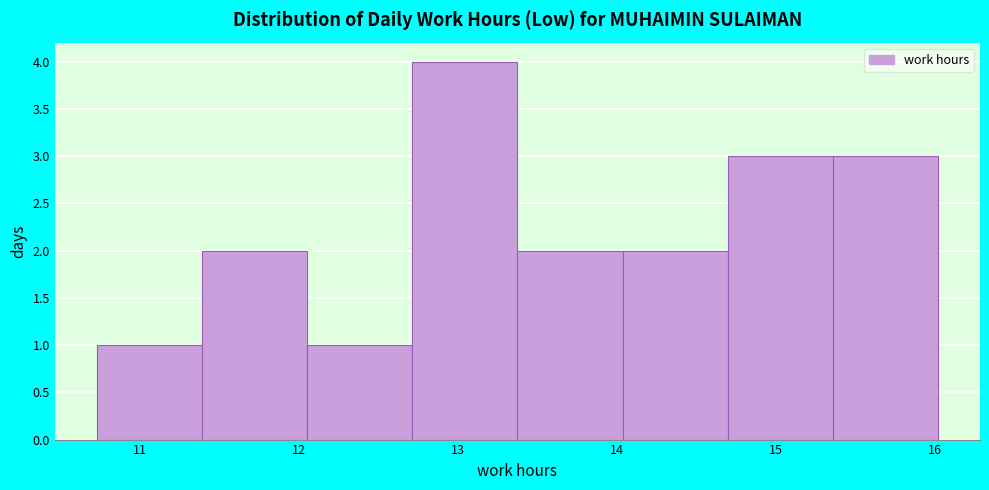

Reading left to right, transcribe this chart: for each bar, give the range it covers on the x-axis and its height. Neither the bar edges nor the heights are printed on the chart, so give them approximately, as read against the axes.

10.7 to 11.4: 1
11.4 to 12.1: 2
12.1 to 12.7: 1
12.7 to 13.4: 4
13.4 to 14.0: 2
14.0 to 14.7: 2
14.7 to 15.4: 3
15.4 to 16.0: 3